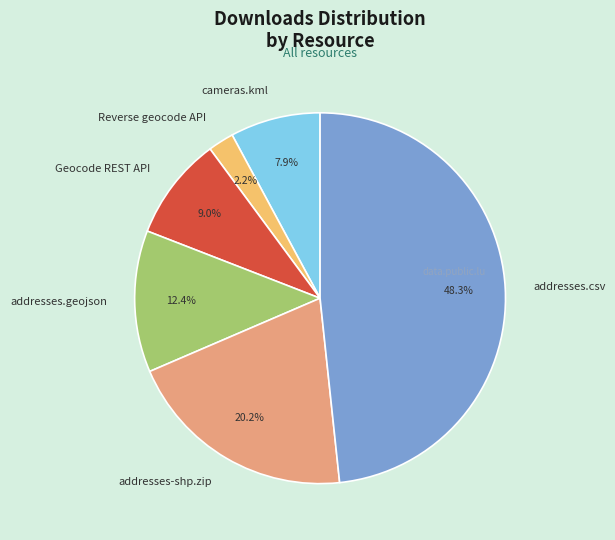

To the nearest percent, what is the average slice percentage?

17%